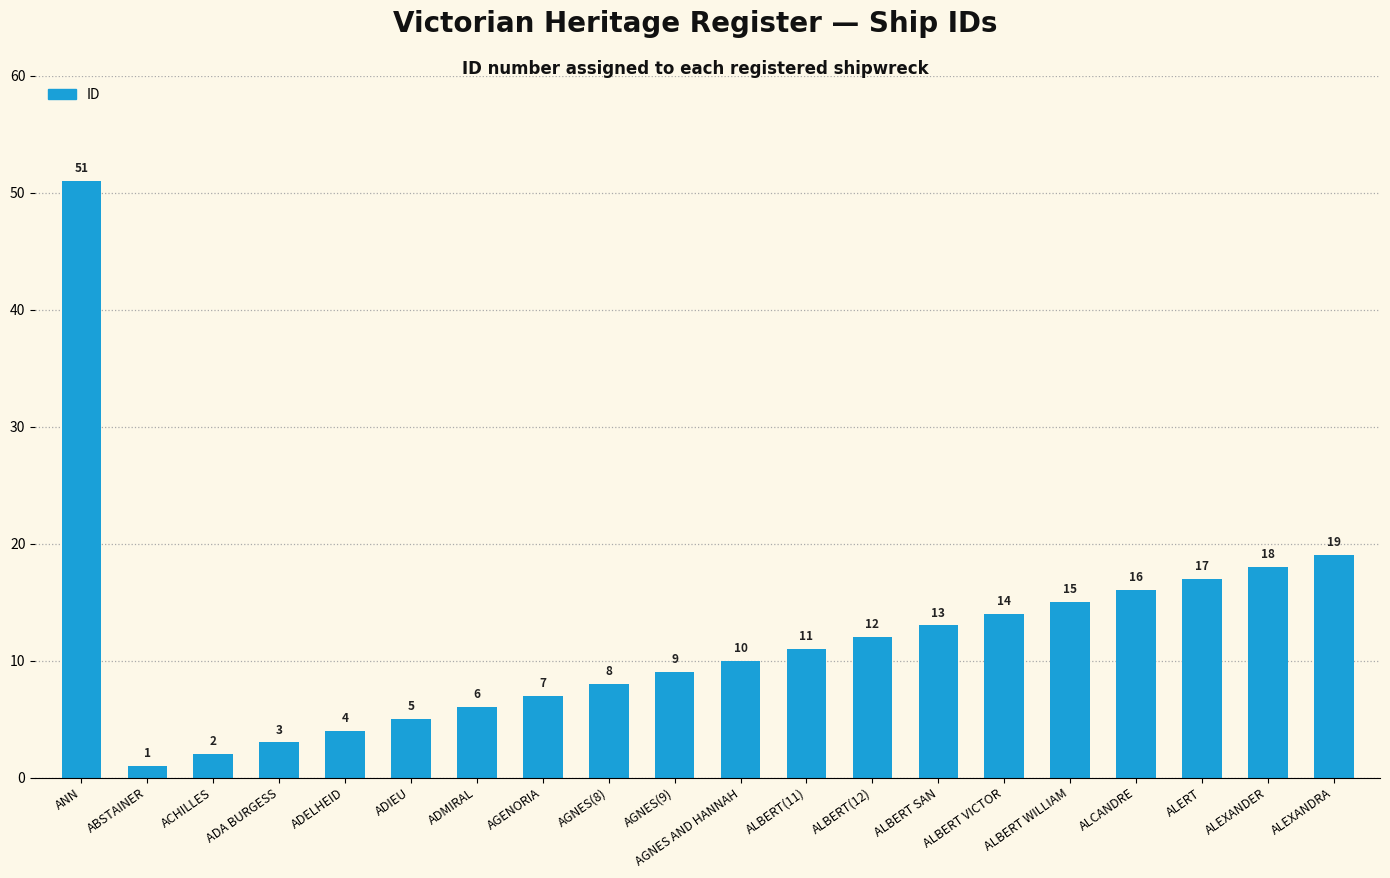

What is the value of the 2nd bar from the left?

1